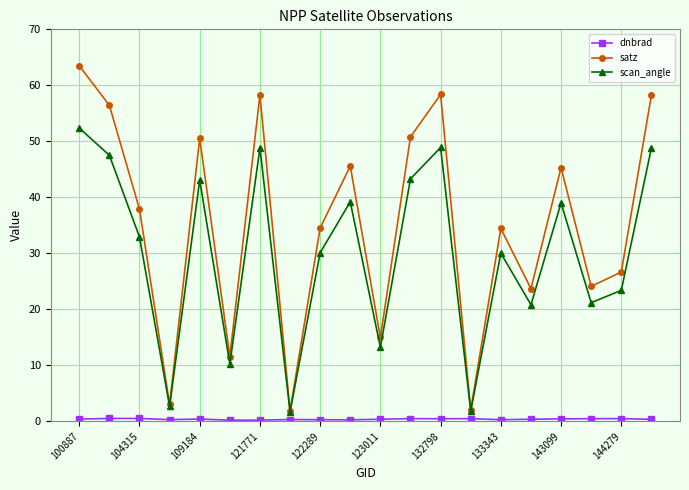

What is the value of the satz point at the 6th from the left?

11.6